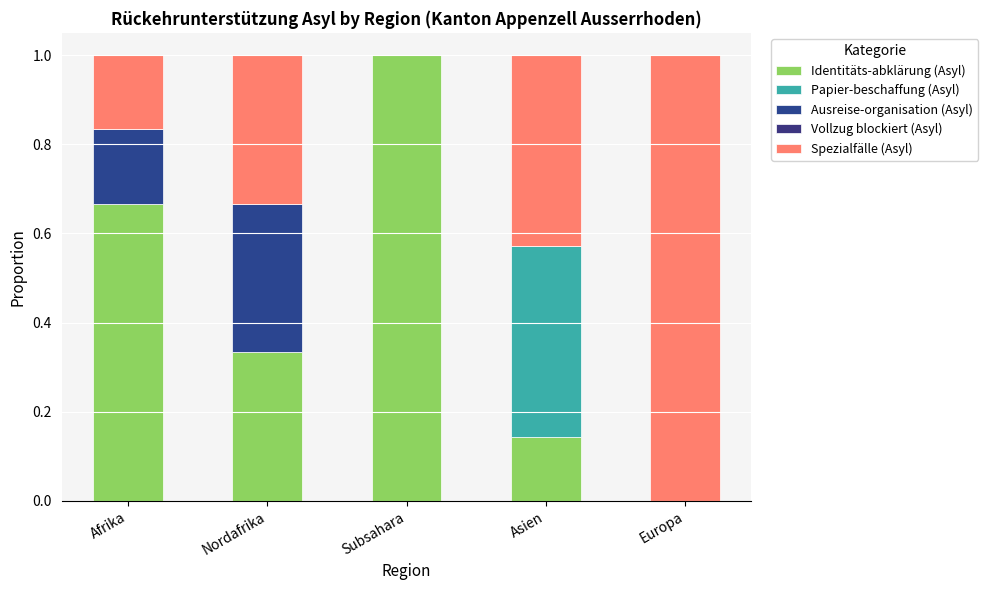

Does the chart contain stacked bars?

Yes